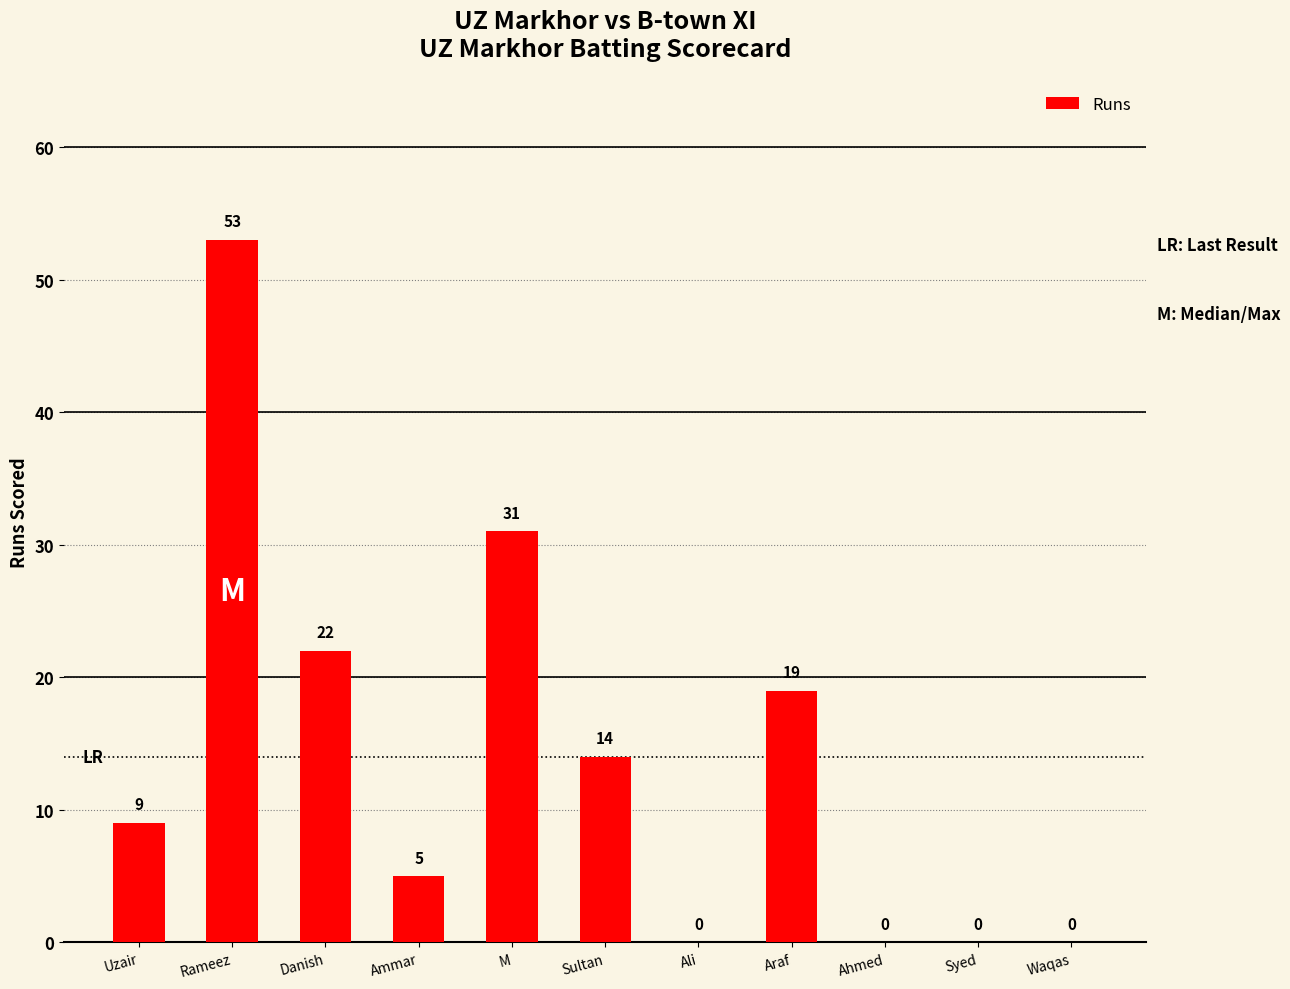

How many categories are shown in the chart?

11